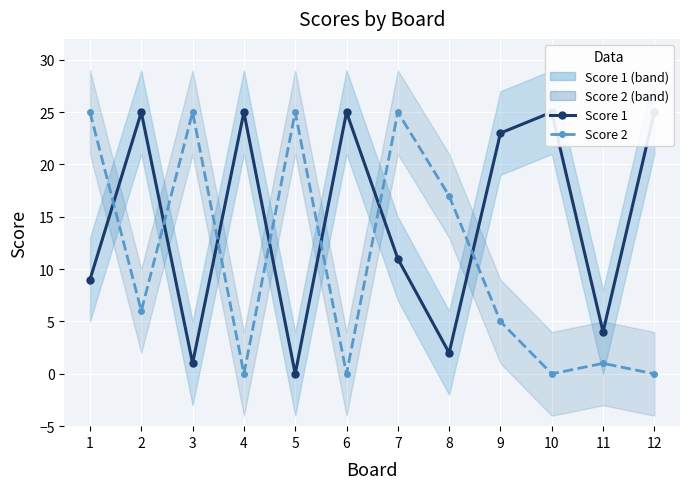

List the series in order of their peak value, lowest first.

Score 1, Score 2